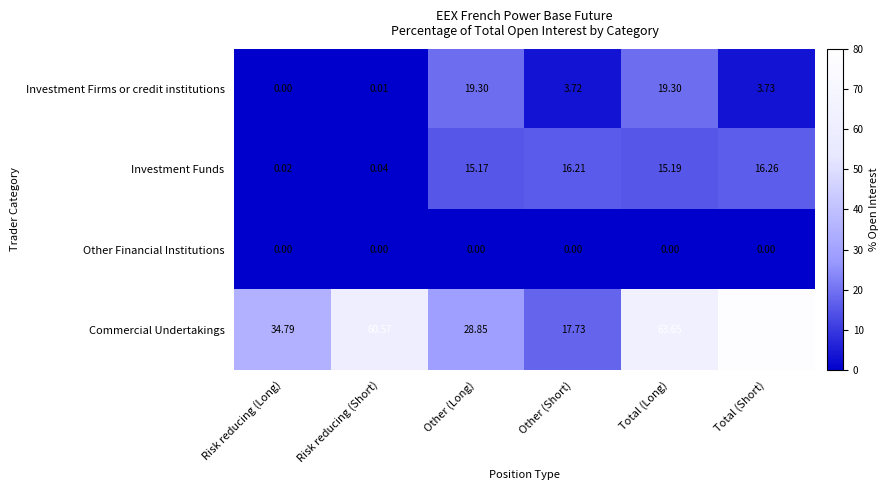

What is the spread (max minus min) of values at Other (Short)?

17.7